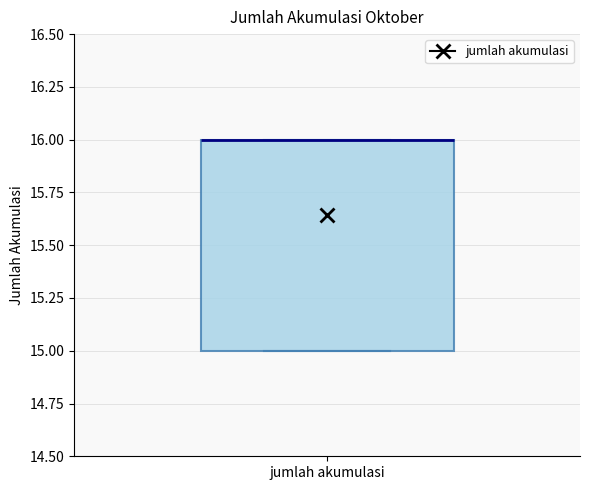

Transcribe this box plot: give where the median line is, the range the box spans, and where the two whiskers end, as read against the y-axis. The values are not printed on the chart, so give them approximately, as read against the axis.

median 16 (drawn on the box's upper edge), box 15 to 16, whiskers 15 to 16